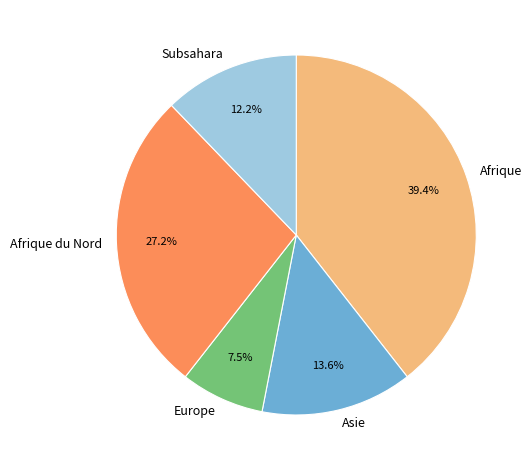

What percentage is the Afrique slice, to the nearest percent?

39%